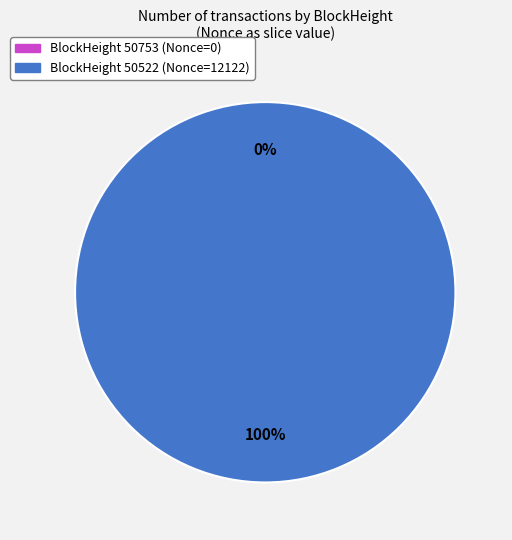

To the nearest percent, what percentage of the pie is 50522?

100%